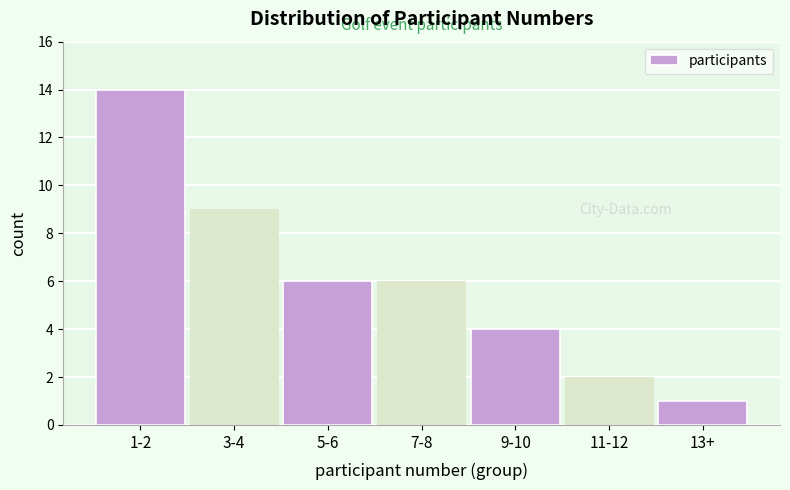

Reading right to left, transcribe all the data shown in this chart.

1	2	4	6	6	9	14